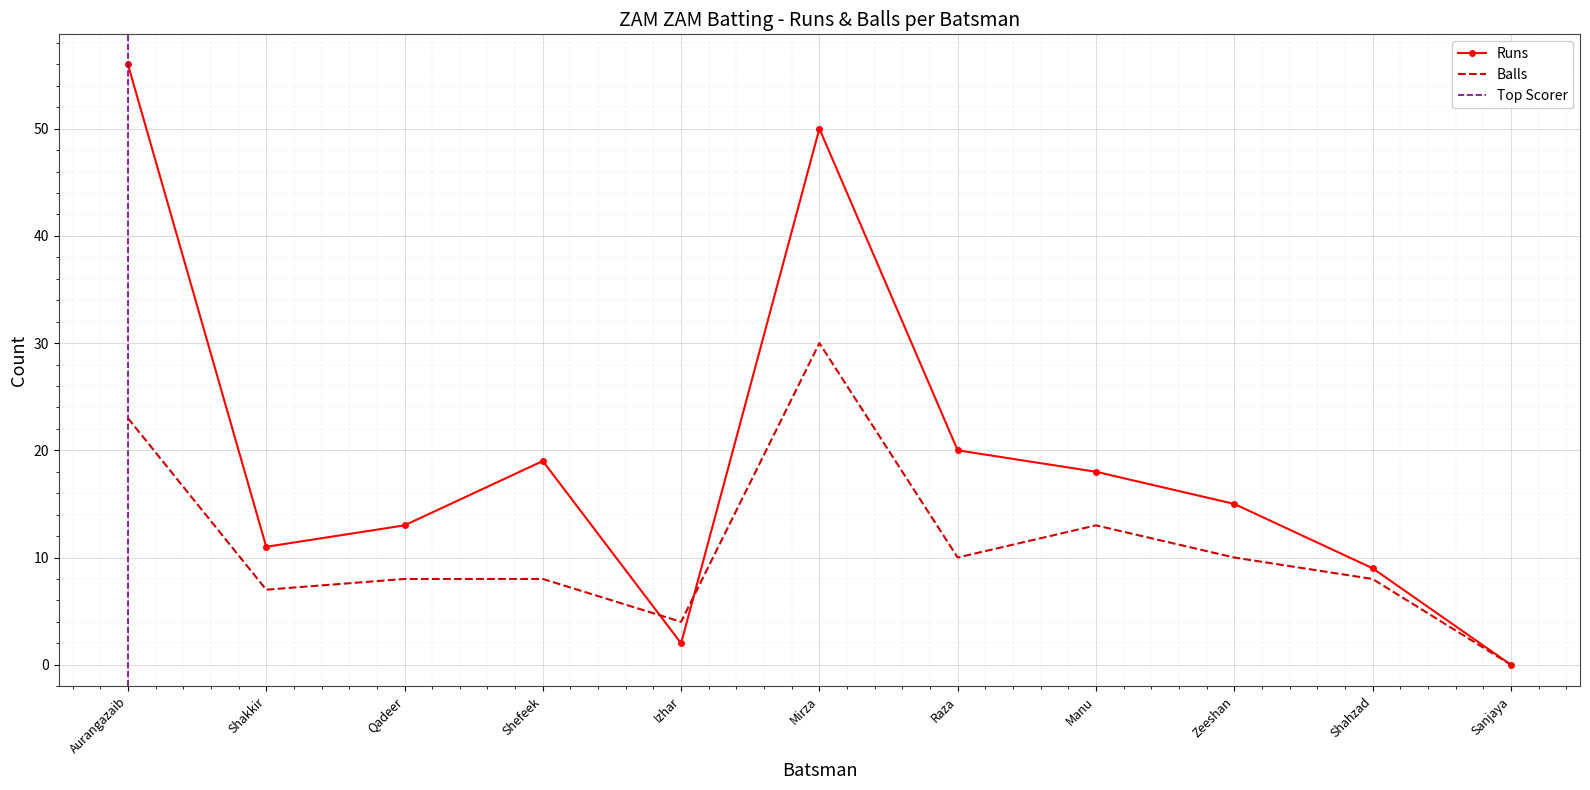

At which label does Balls reach its minimum?

Sanjaya